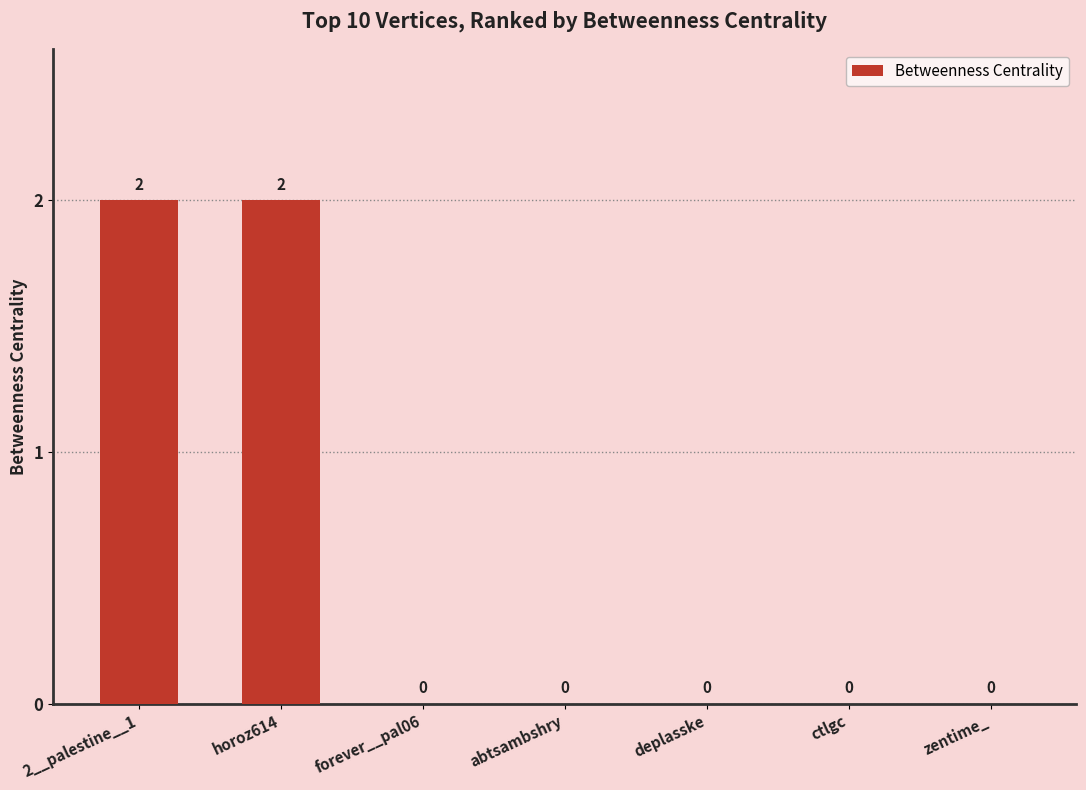

Reading right to left, what are all the values shown in this chart?

zentime_=0	ctlgc=0	deplasske=0	abtsambshry=0	forever__pal06=0	horoz614=2	2__palestine__1=2